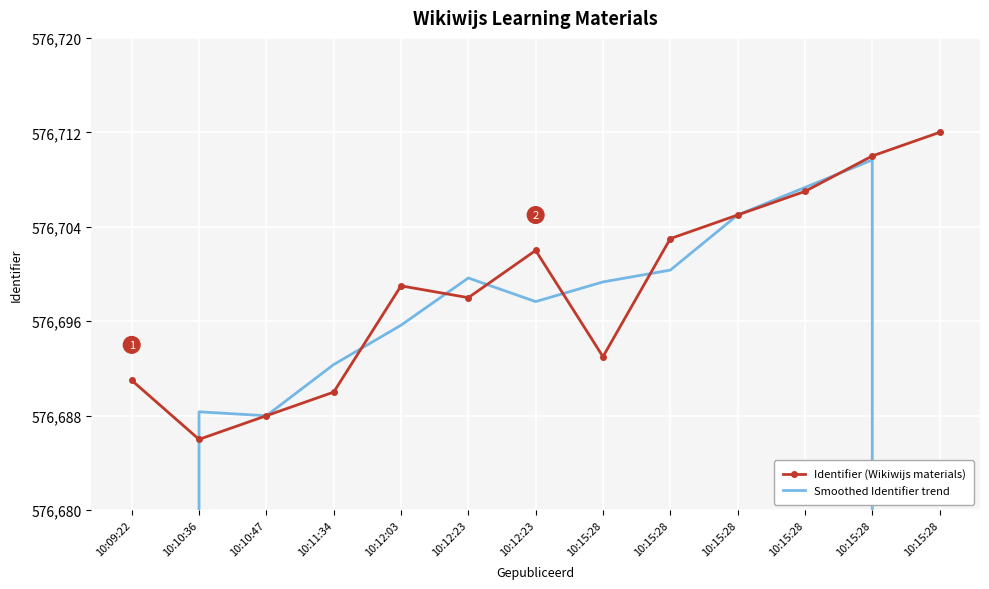

What value does the Identifier (Wikiwijs materials) series have at 10:15:28?

576693.0